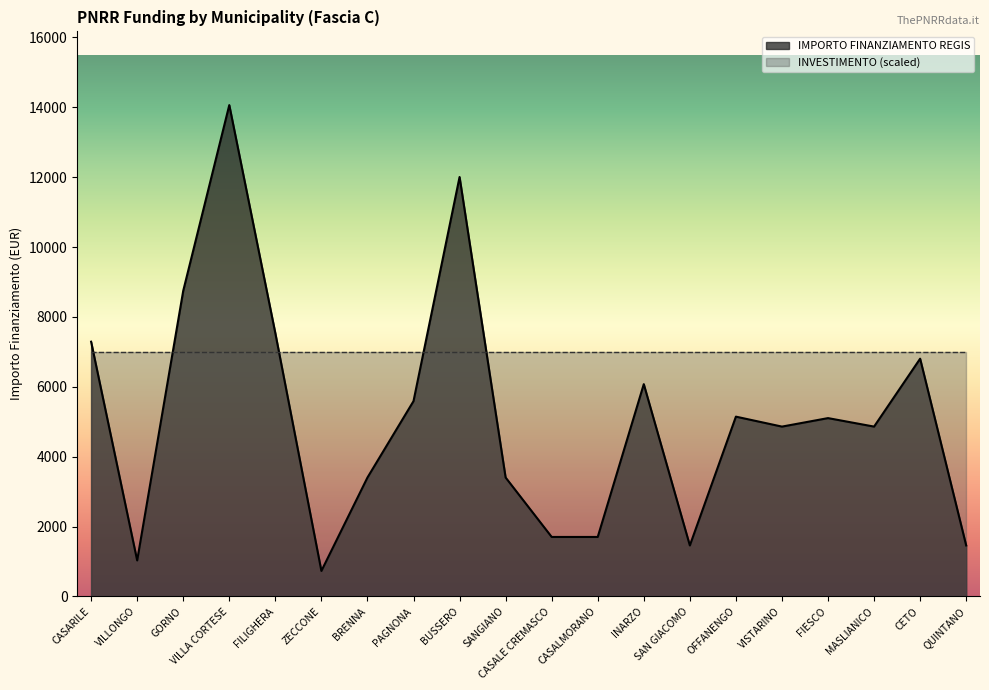

Reading left to right, list all the values displayed in this chart.

CASARILE=7290	VILLONGO=1029	GORNO=8748	VILLA CORTESE=14063	FILIGHERA=7533	ZECCONE=729	BRENNA=3402	PAGNONA=5589	BUSSERO=12005	SANGIANO=3402	CASALE CREMASCO=1701	CASALMORANO=1701	INARZO=6075	SAN GIACOMO=1458	OFFANENGO=5145	VISTARINO=4860	FIESCO=5103	MASLIANICO=4860	CETO=6804	QUINTANO=1458